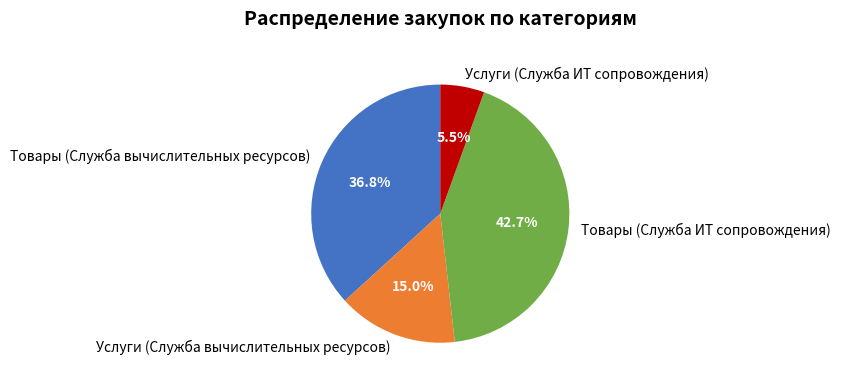

Combined, what portion of the pie is Товары (Служба ИТ сопровождения) and Услуги (Служба ИТ сопровождения)?

48.2%